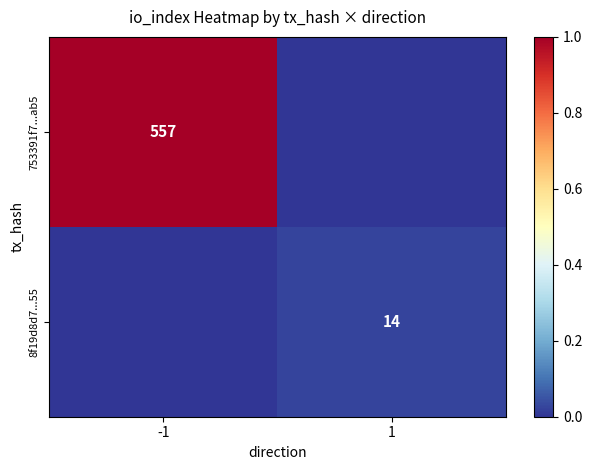

True or false: 8f19d8d7...55 has a value of 14 at 1.

True